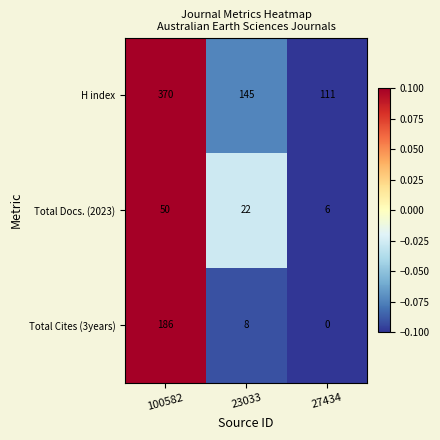

How many data points in H index are less than 145?

1